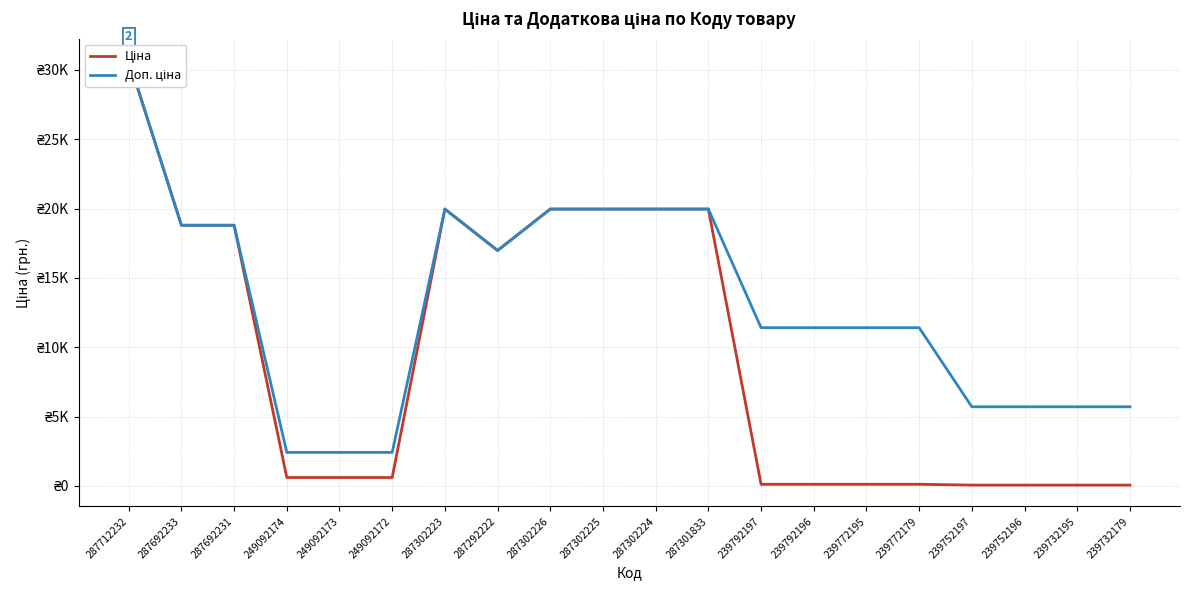

At which category is the sum across all series the highest?

287712232